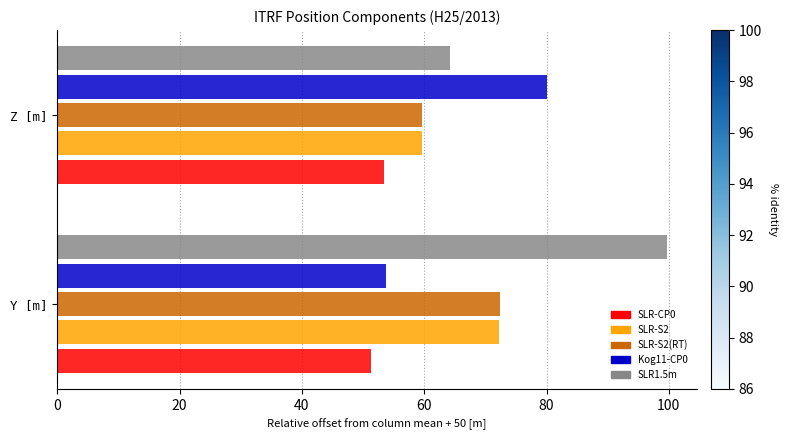

What is the spread (max minus min) of values at Y [m]?

48.3